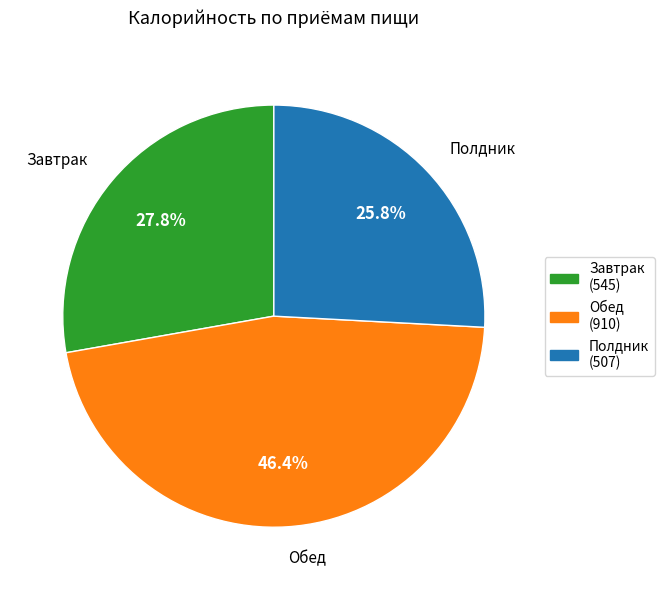

Do Полдник and Обед together represent more than half of the pie?

Yes